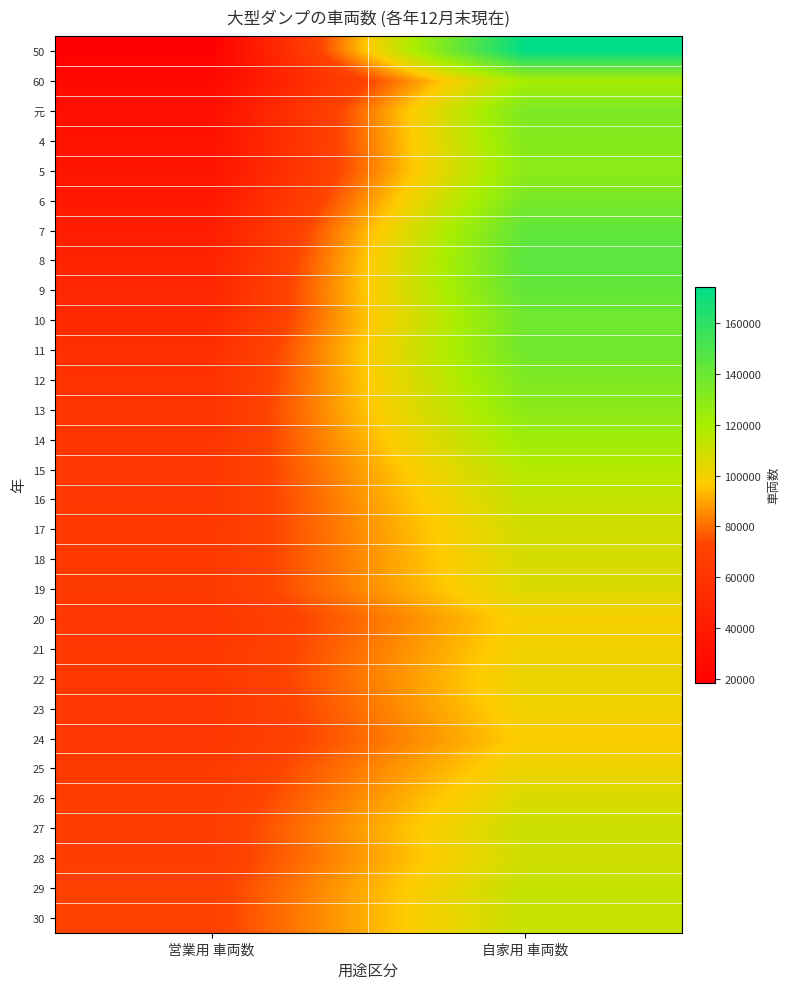

Rank the series at 営業用 車両数 from lowest to highest value.

50, 60, 元, 4, 5, 6, 7, 8, 9, 10, 11, 12, 13, 14, 20, 24, 23, 15, 16, 22, 21, 17, 18, 25, 19, 26, 28, 27, 29, 30